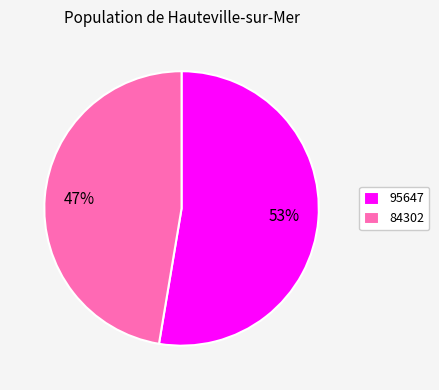

Does 95647 account for over 50% of the chart?

Yes